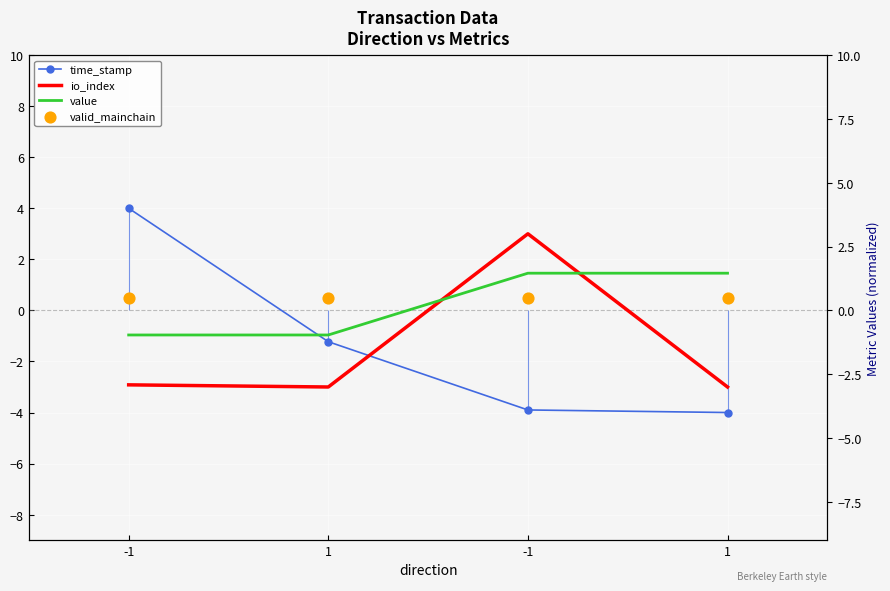

What is the total value across all series at 1?

-4.7